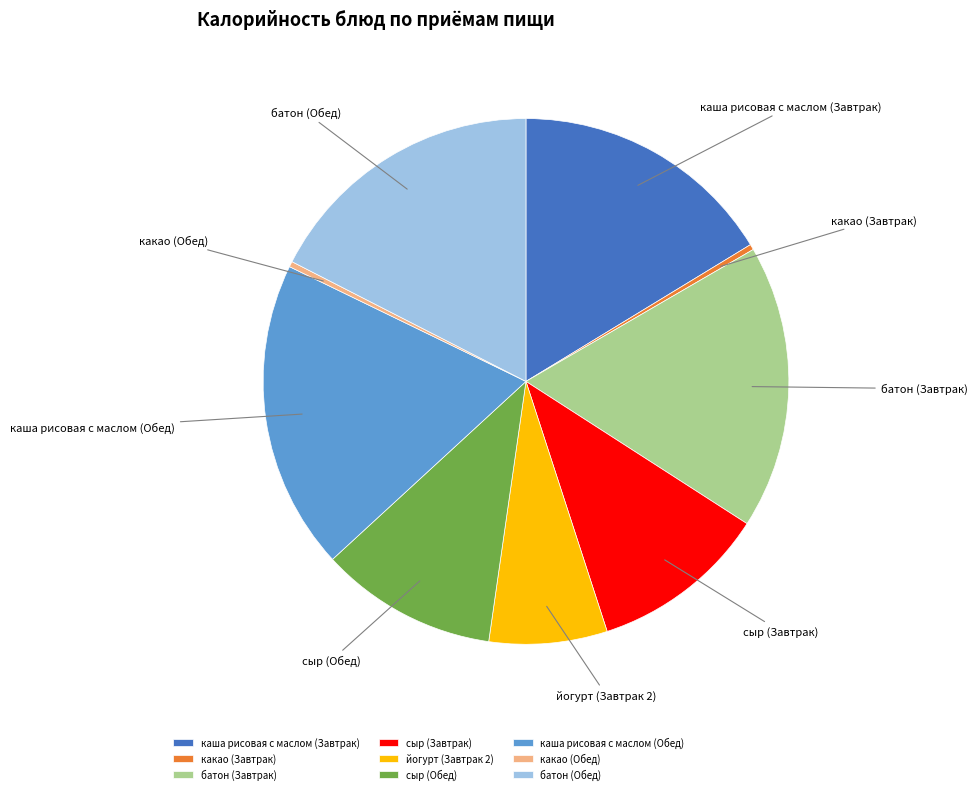

What is the largest slice in the pie chart?

каша рисовая с маслом (Обед)